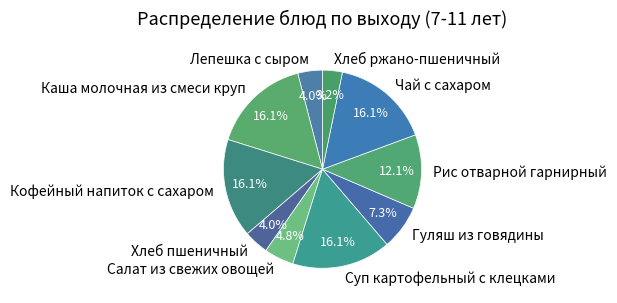

To the nearest percent, what is the average slice percentage?

10%